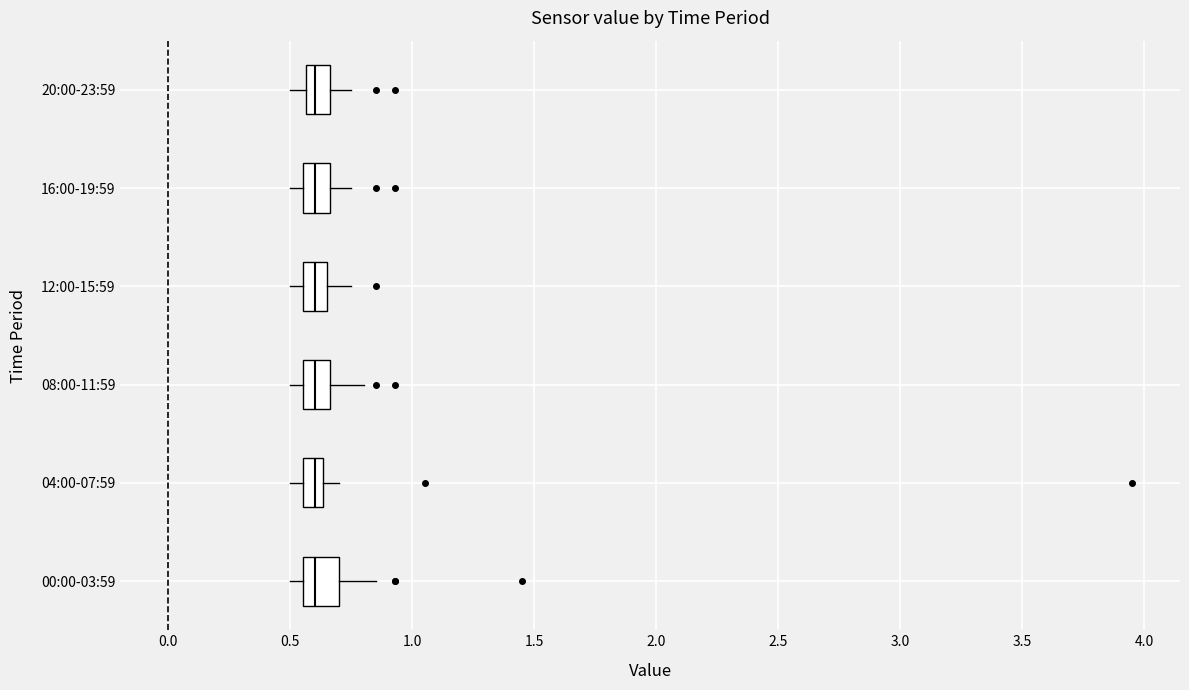

Reading bottom to top, read every box against the x-axis: the position of its median line, the range the box covers, and the ends of its whiskers. The values are not printed on the chart, so give them approximately, as read against the axis.

00:00-03:59: median 0.60, box 0.55 to 0.70, whiskers 0.50 to 0.85
04:00-07:59: median 0.60, box 0.55 to 0.65, whiskers 0.50 to 0.70
08:00-11:59: median 0.60, box 0.55 to 0.65, whiskers 0.50 to 0.80
12:00-15:59: median 0.60, box 0.55 to 0.65, whiskers 0.50 to 0.75
16:00-19:59: median 0.60, box 0.55 to 0.65, whiskers 0.50 to 0.75
20:00-23:59: median 0.60, box 0.55 to 0.65, whiskers 0.50 to 0.75